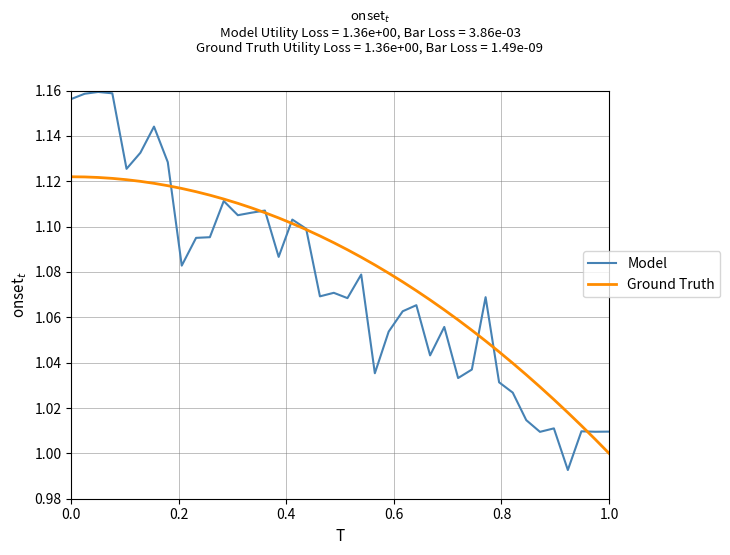

Count the number of categories in the chart.

40